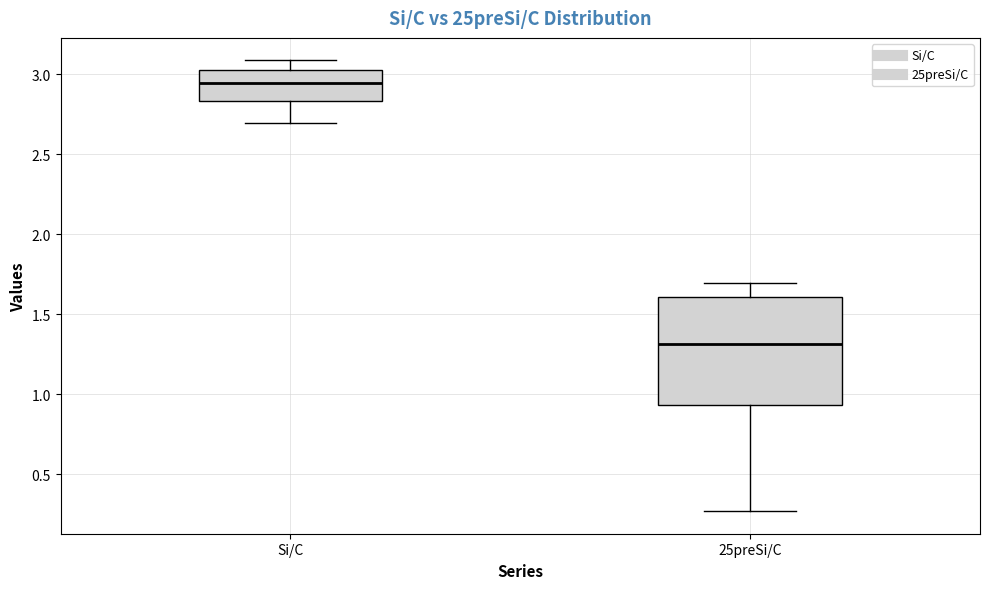

Which box is the tallest, from its lower edge to its upper edge?

25preSi/C